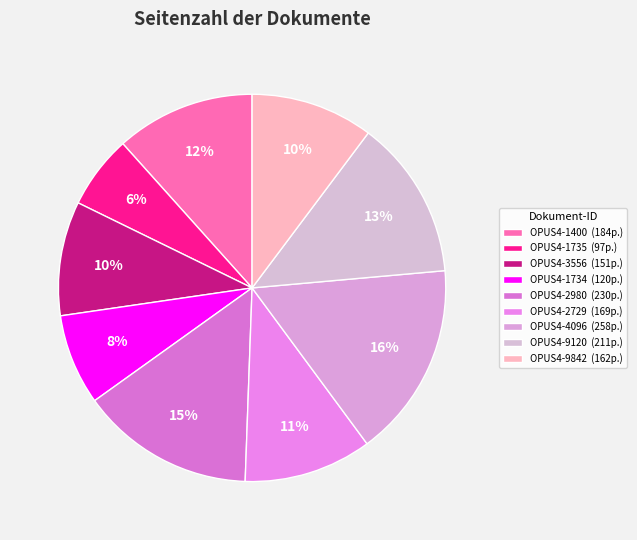

Is it true that OPUS4-2729 is 11% of the pie?

True